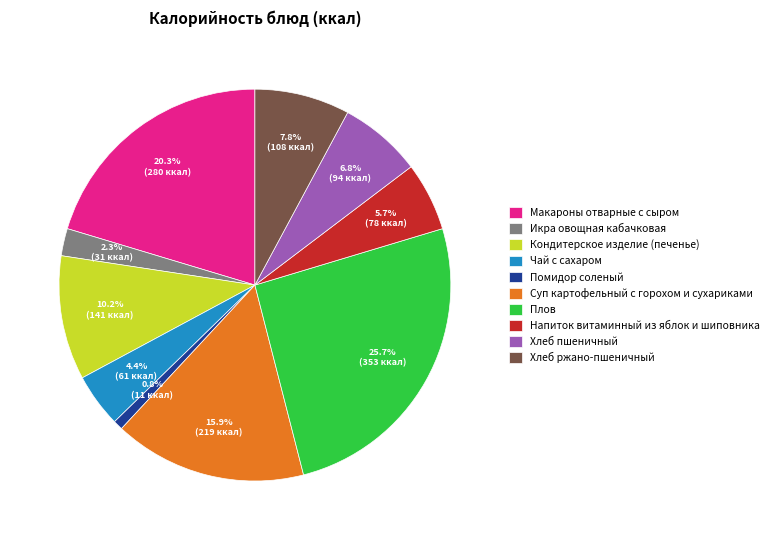

Is there any slice that represents more than half of the pie?

No